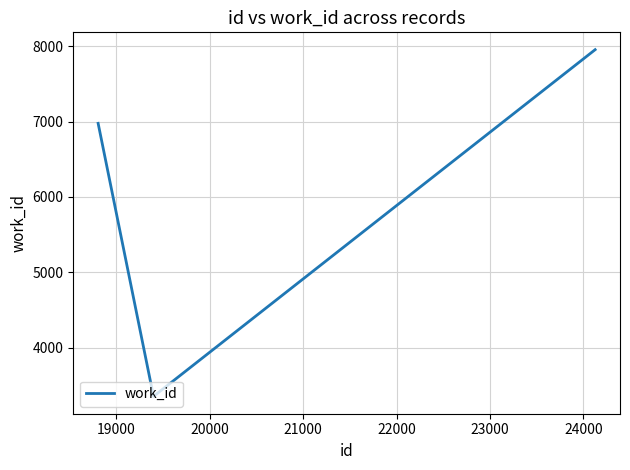

What is the maximum value shown in the chart?

7955